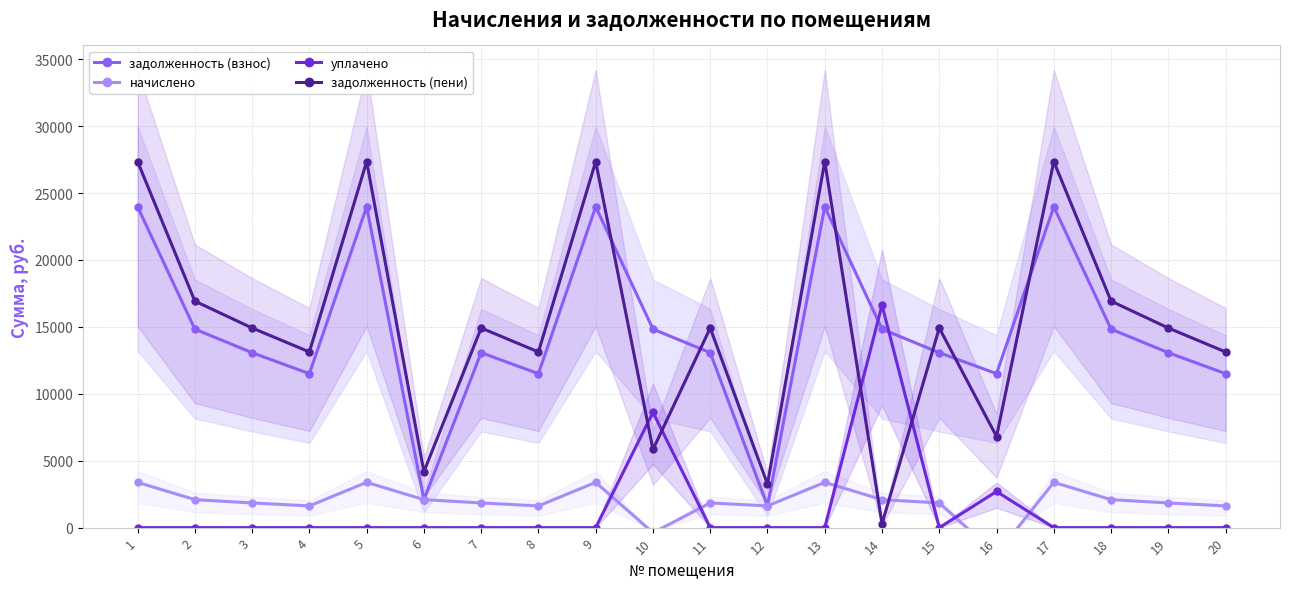

At which label is уплачено closest to 8315?

10